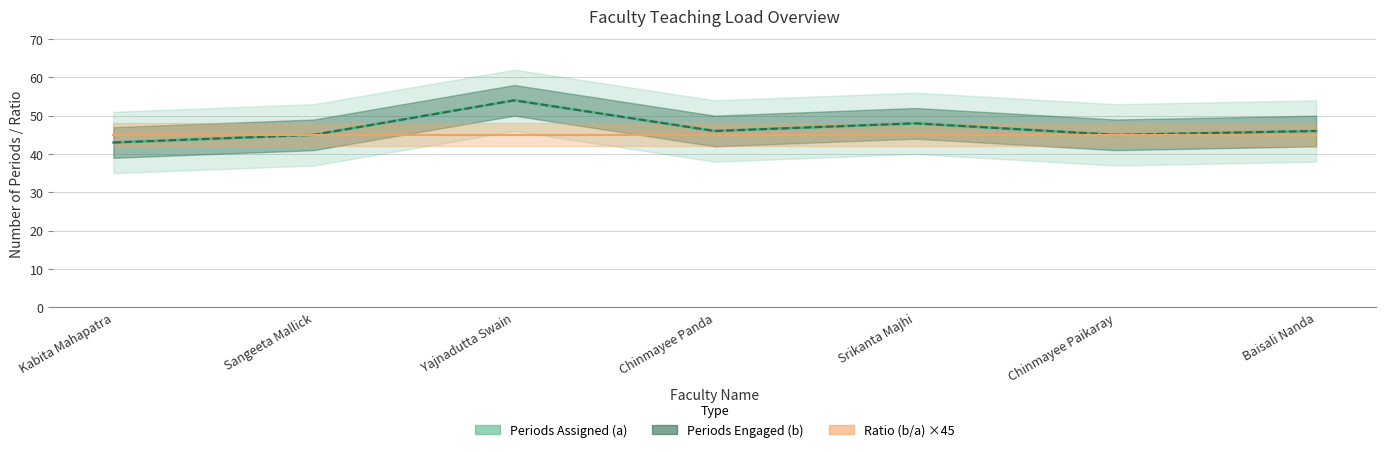

Where is Periods Assigned (a) nearest to the value 48?

Srikanta Majhi